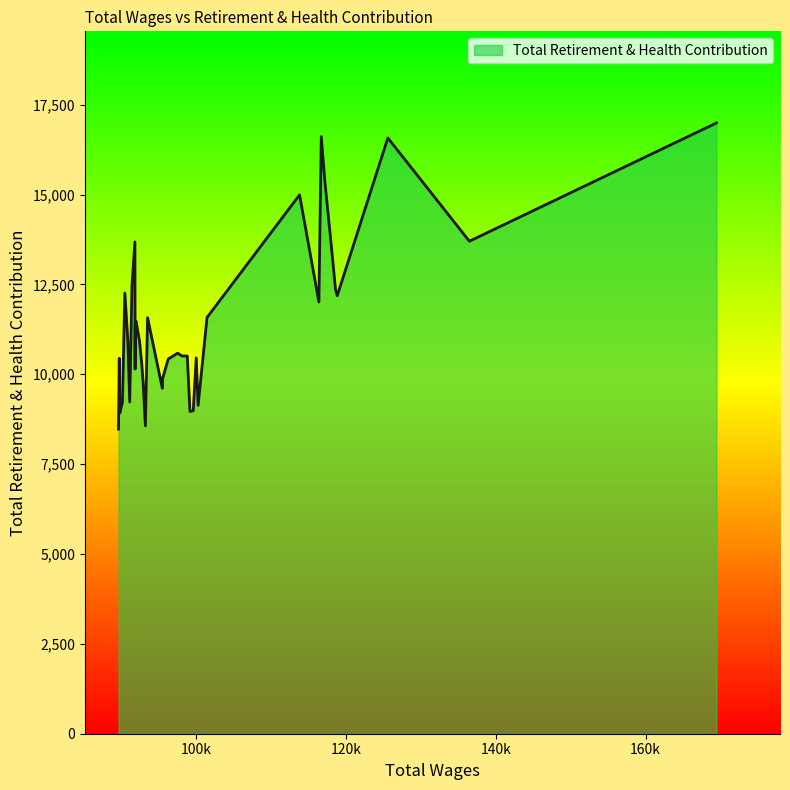

What is the average value?

11355